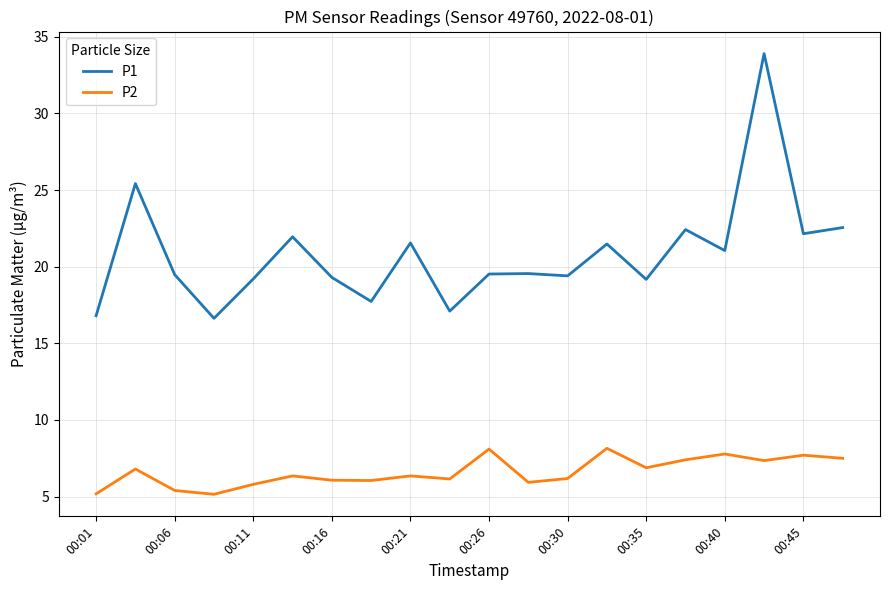

What is the difference between the maximum and minimum values in the P2 series?

3.0